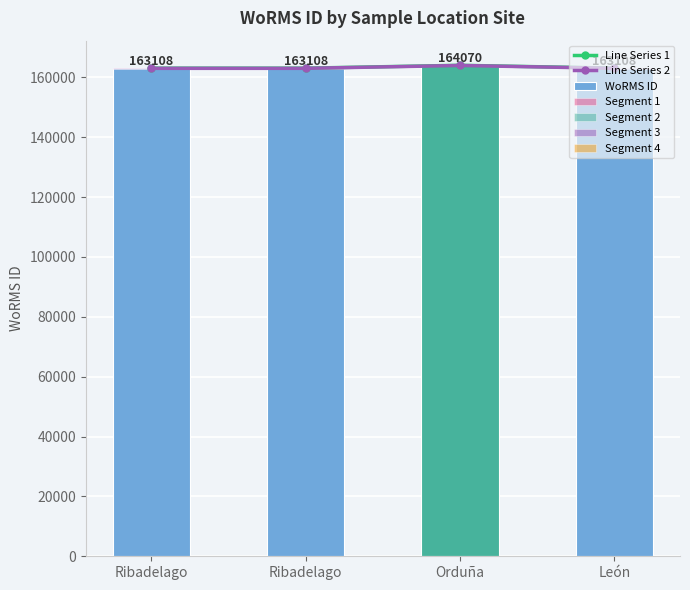

What is the difference between the maximum and minimum values in the Line Series 2 series?

962